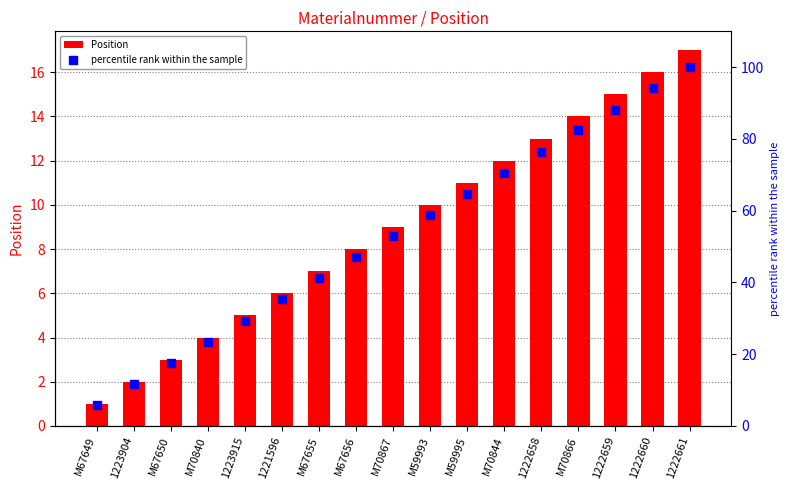

Which series has the largest total across all categories?

percentile rank within the sample